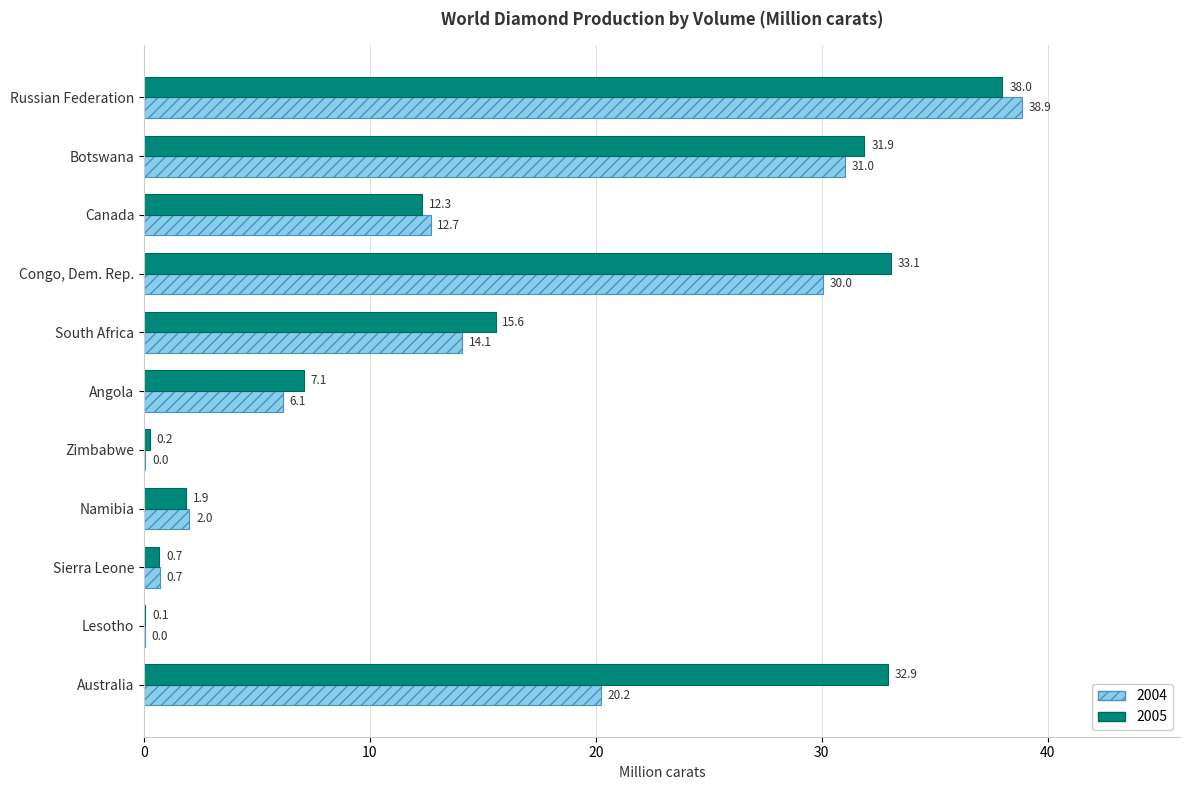

Read the 2004 value at Congo, Dem. Rep..

30.0